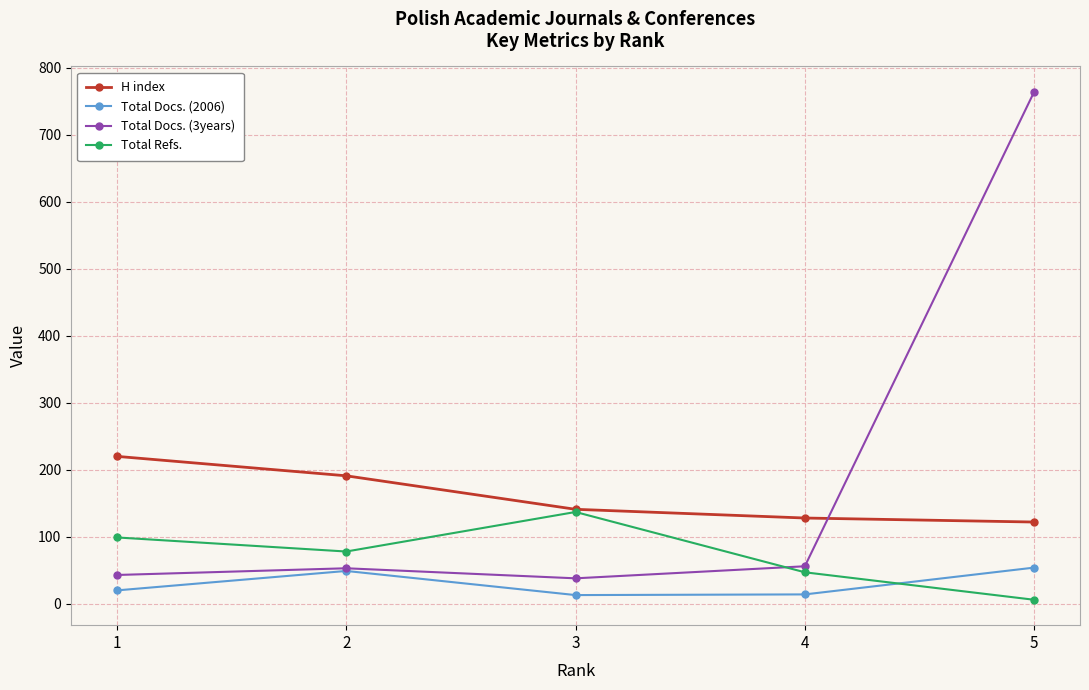

What value does the Total Docs. (2006) series have at 4, to the nearest 10?

10